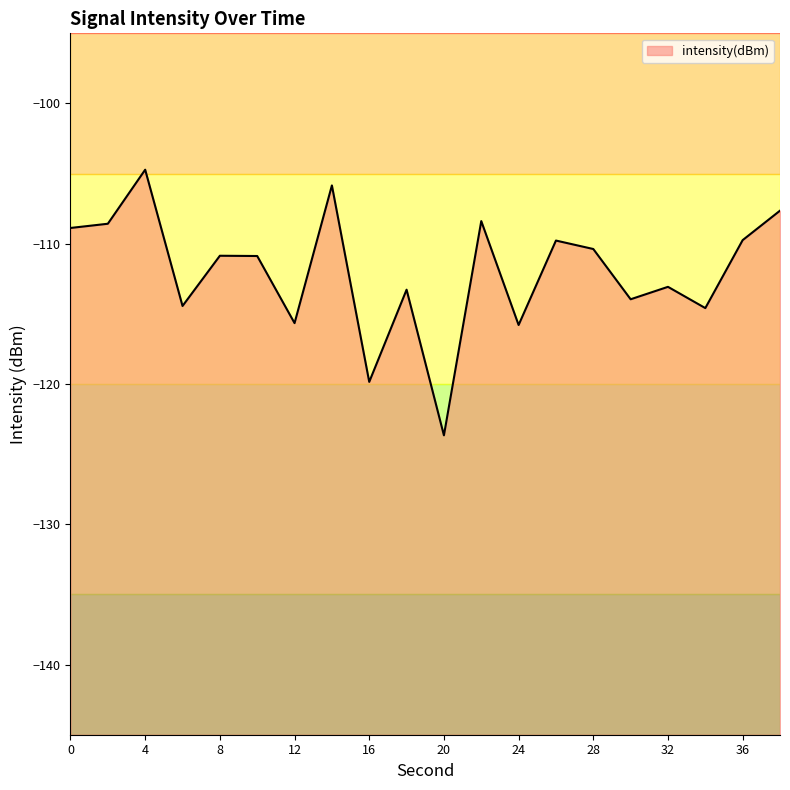

What is the maximum value shown in the chart?

-104.7